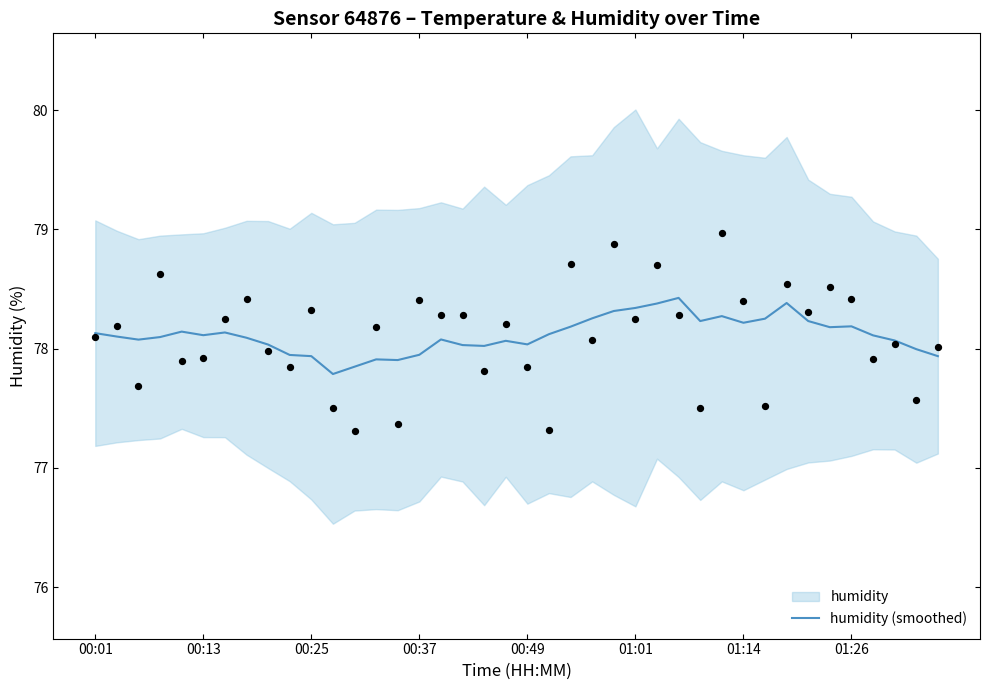

What is the ratio of the value at 13 to the value at 32?

1.0